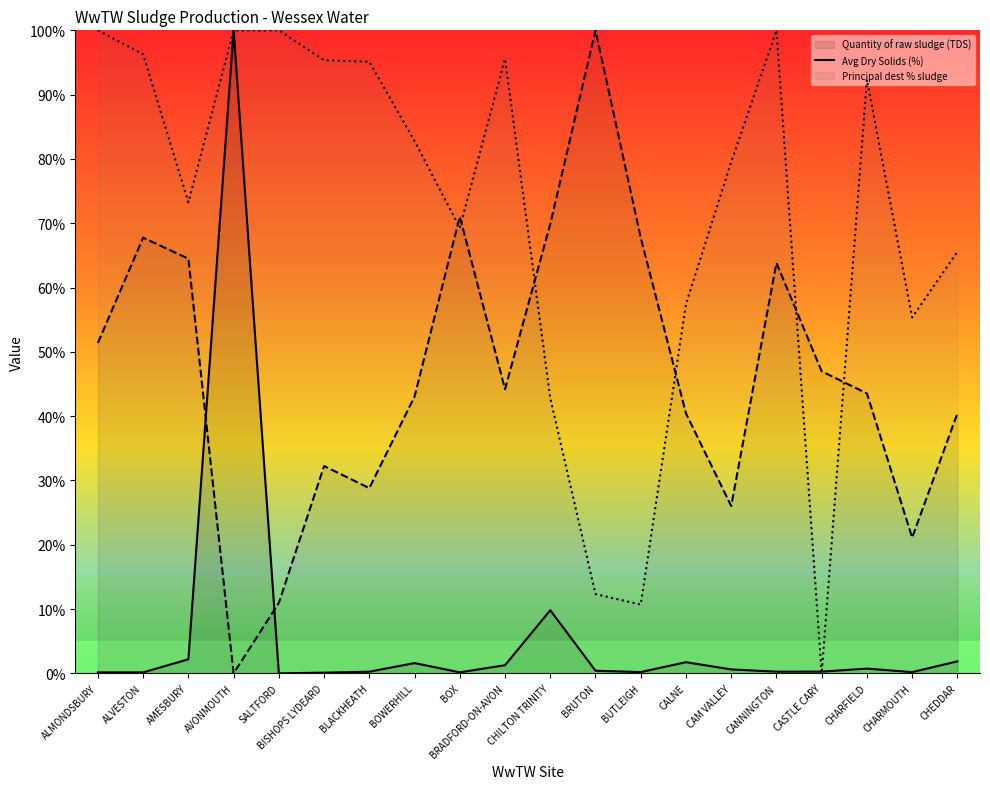

What is the difference between the second highest and minimum values in the Principal dest % sludge (line) series?

1.0